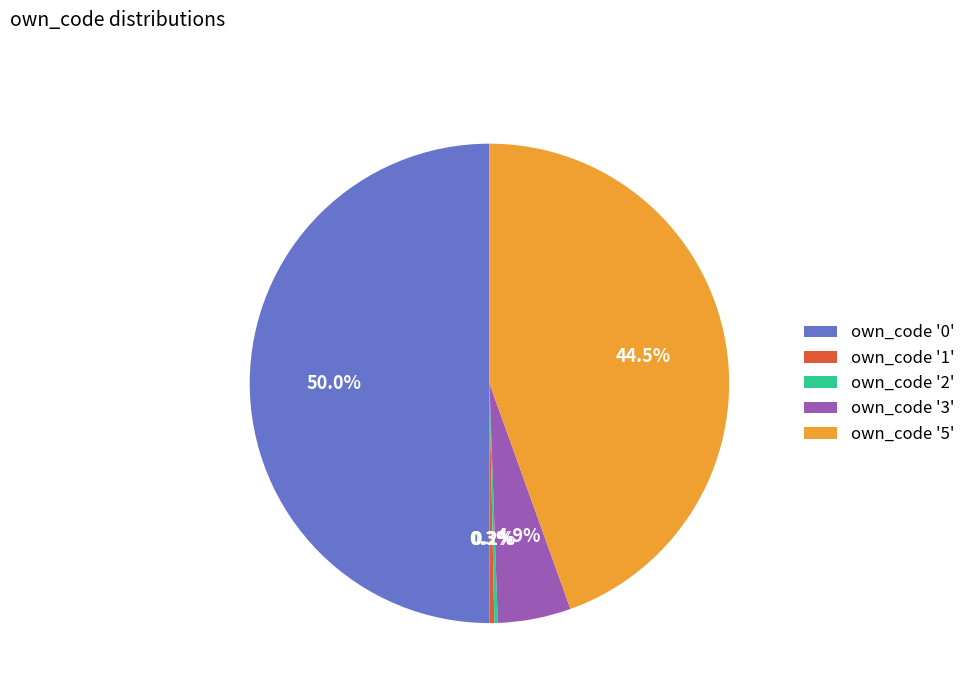

Does own_code '3' represent more than half of the total?

No